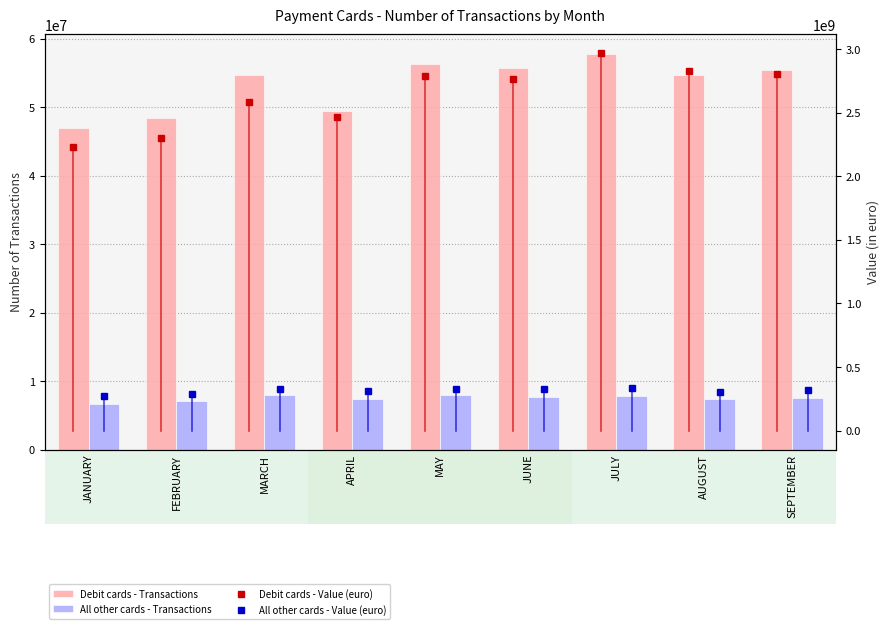

At which label does All other cards - Transactions reach its peak?

MARCH